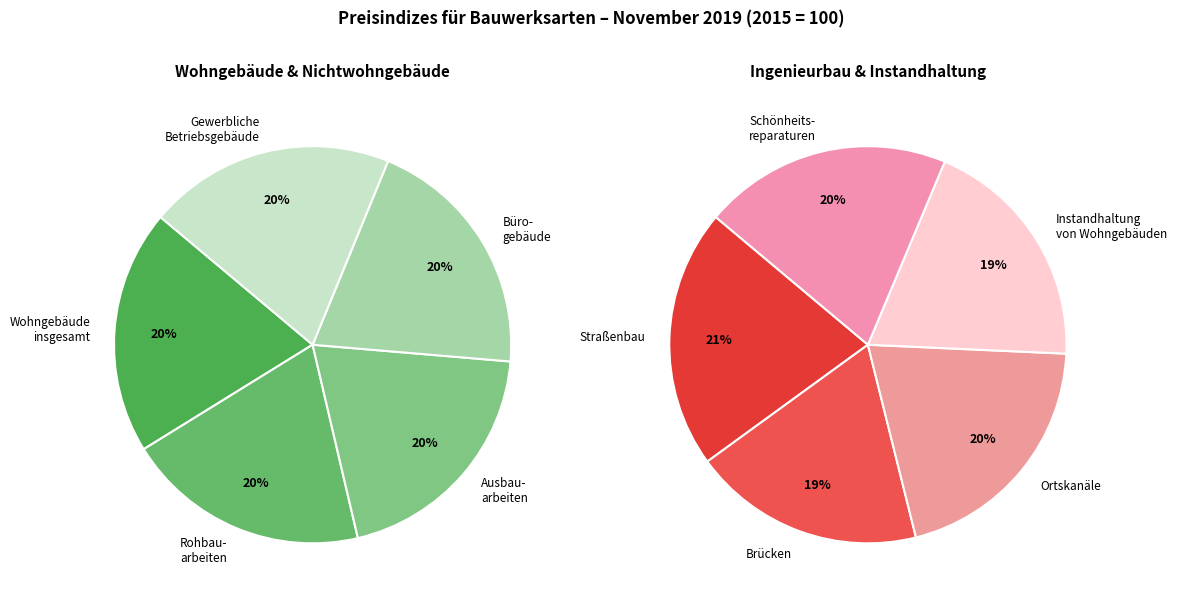

Is Wohngebäude insgesamt the majority of the pie?

No